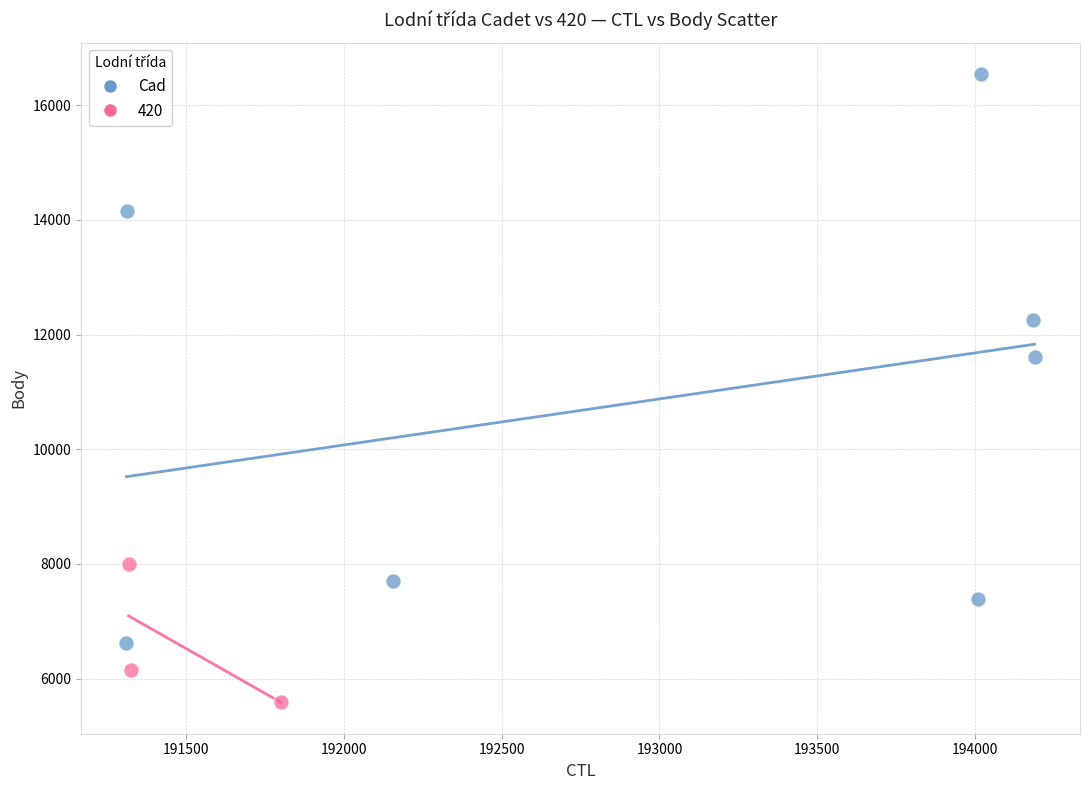

Which series has the largest Y range (max minus min)?

Cad